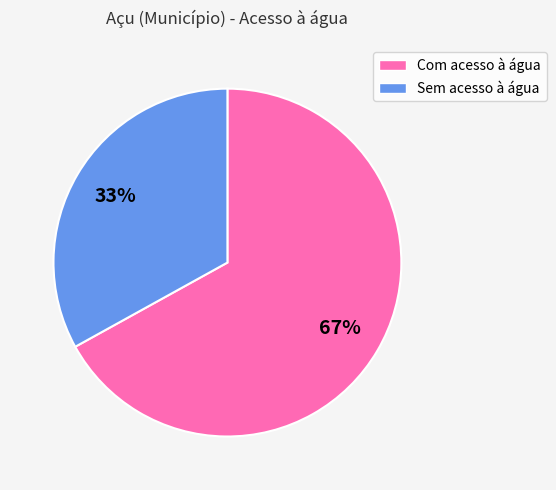

Approximately how many times larger is the value at Com acesso à água compared to Sem acesso à água?

2.0